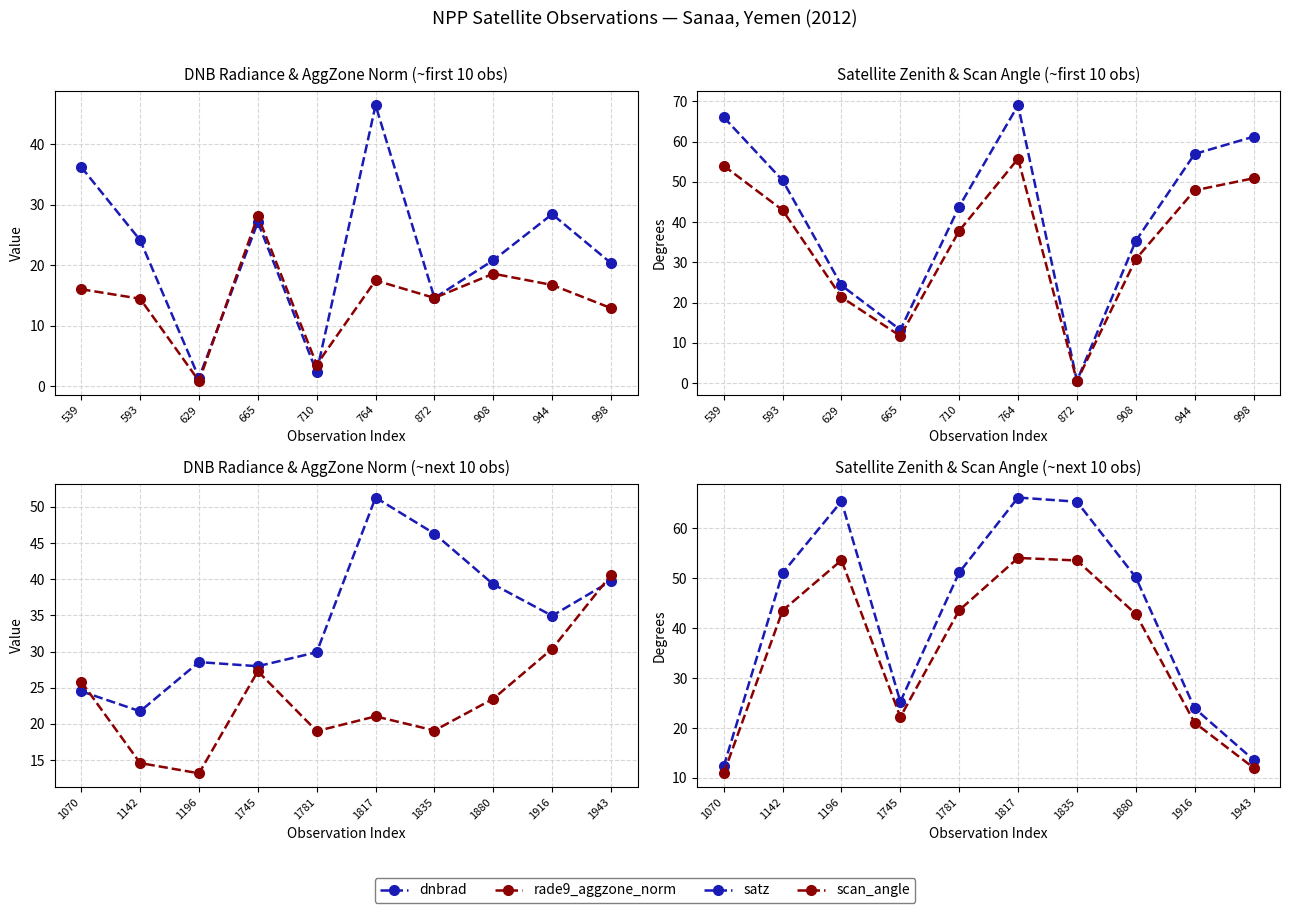

True or false: rade9_aggzone_norm has more than 1 points higher than both neighbors.

True